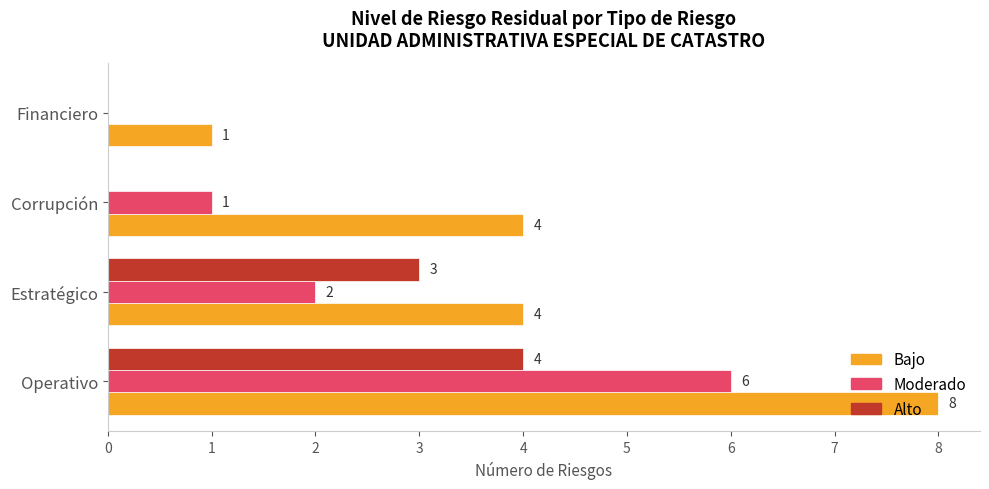

The Bajo series shows 12 at Operativo. True or false?

False